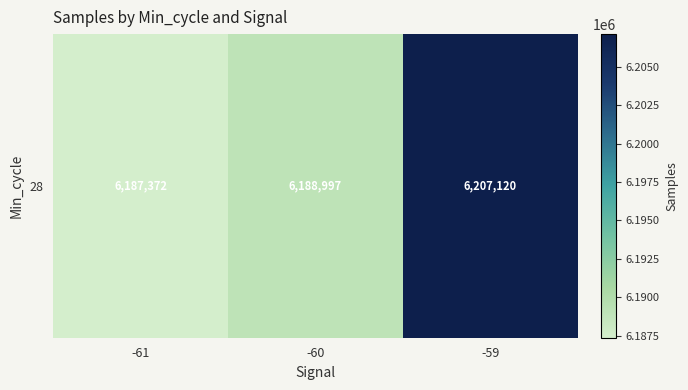

Is it true that the value at -61 is 2999210.9?

False